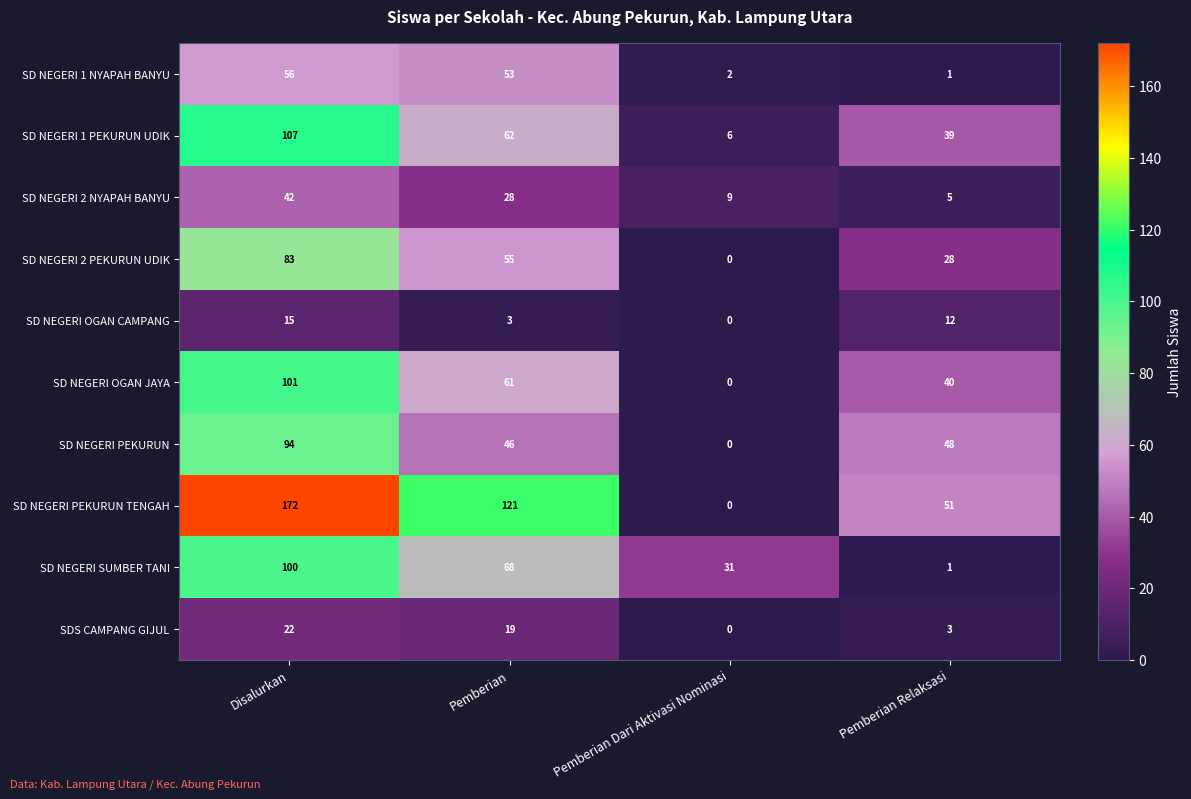

The SD NEGERI PEKURUN TENGAH series shows 121 at Pemberian. True or false?

True